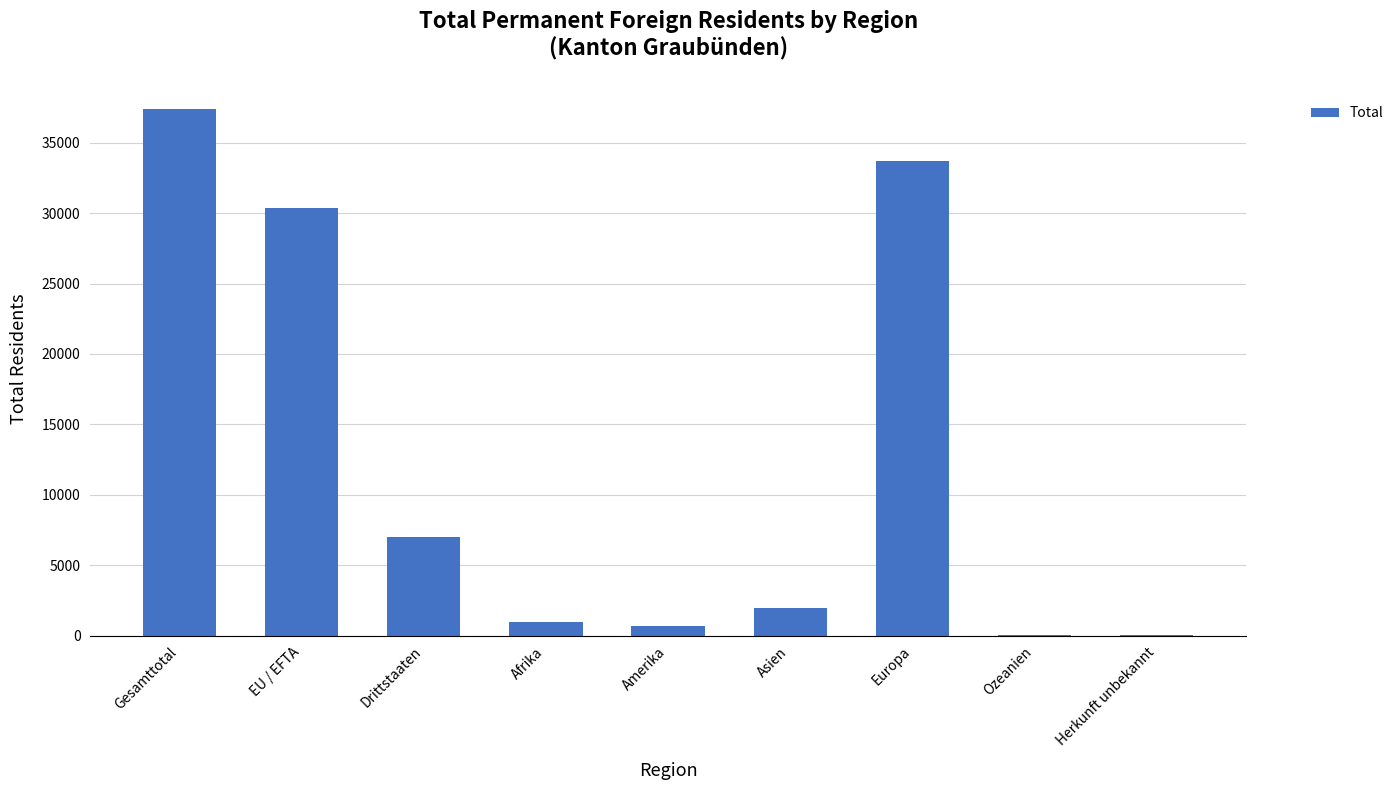

Which has a higher value, Drittstaaten or Europa?

Europa